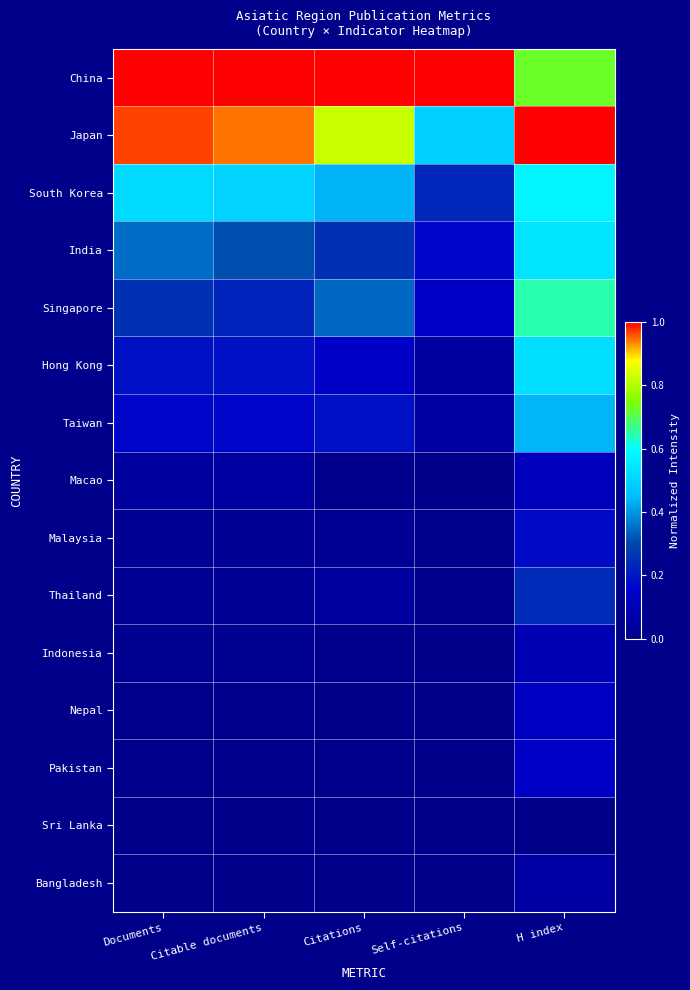

Rank the series at Citations from highest to lowest value.

China, Japan, South Korea, Singapore, India, Taiwan, Hong Kong, Thailand, Malaysia, Macao, Pakistan, Indonesia, Nepal, Bangladesh, Sri Lanka